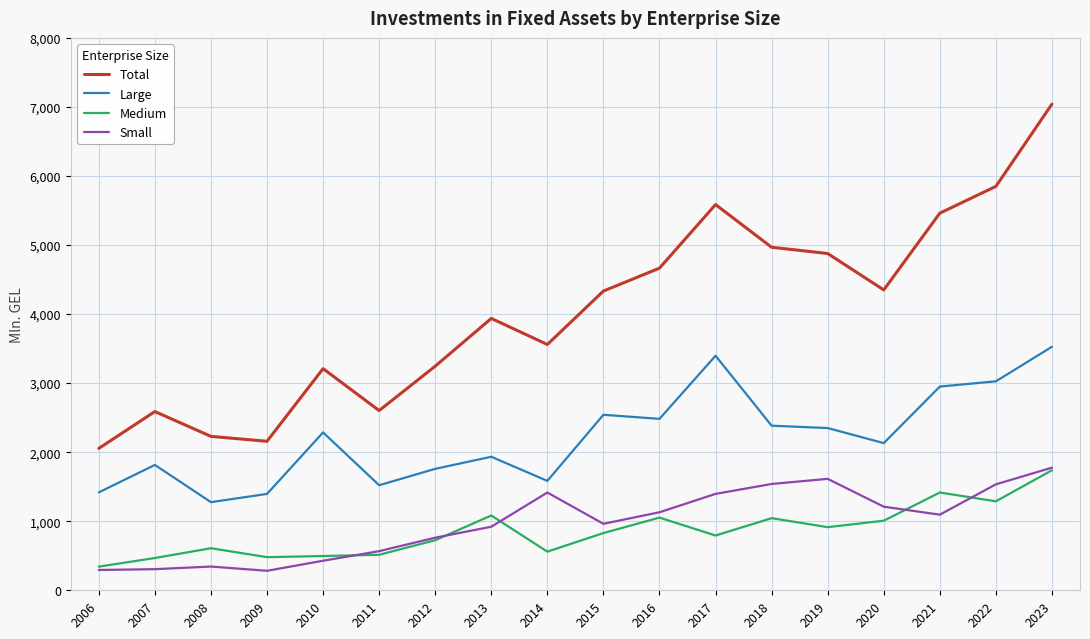

How many categories are shown in the chart?

18